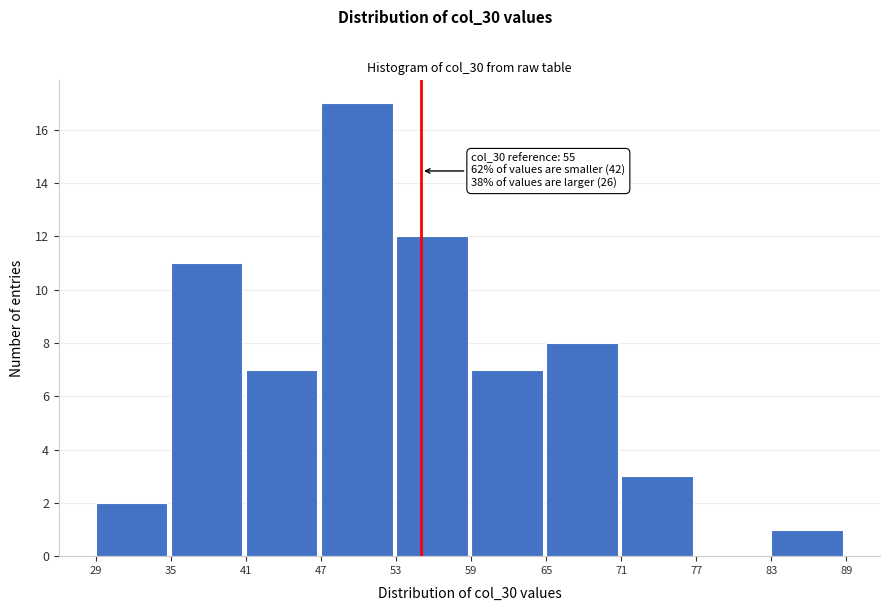

Over which range of the x-axis is the bar tallest?

47 to 53